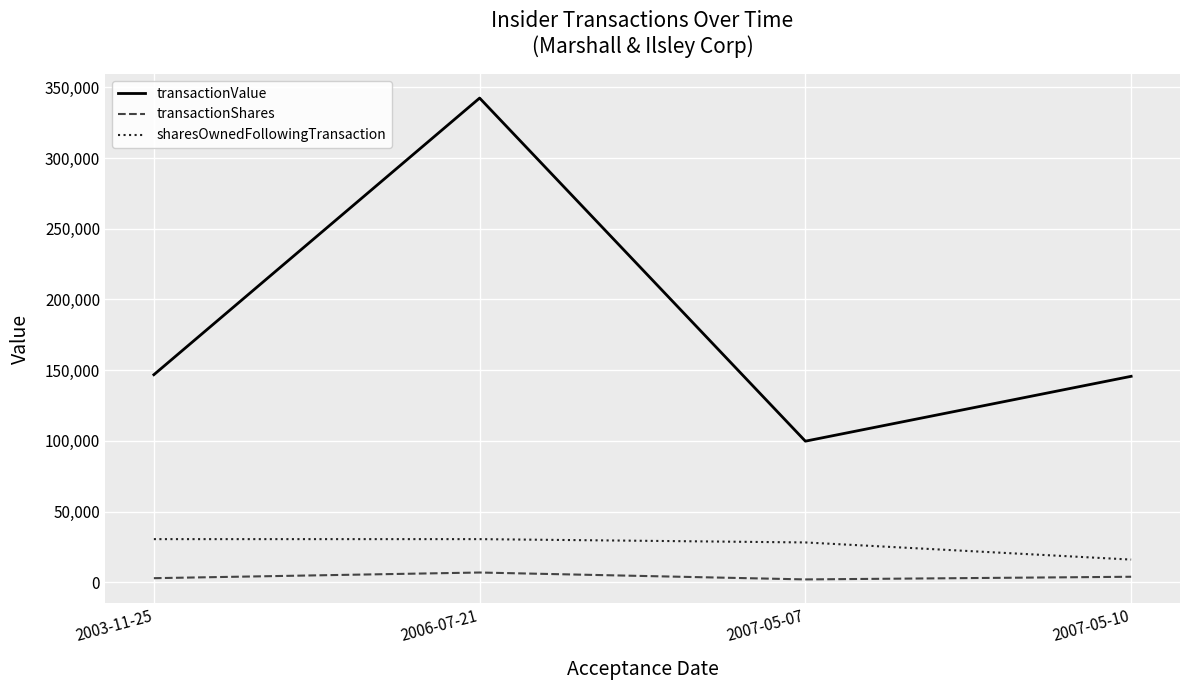

How many values in the transactionValue series are below 146820?

2